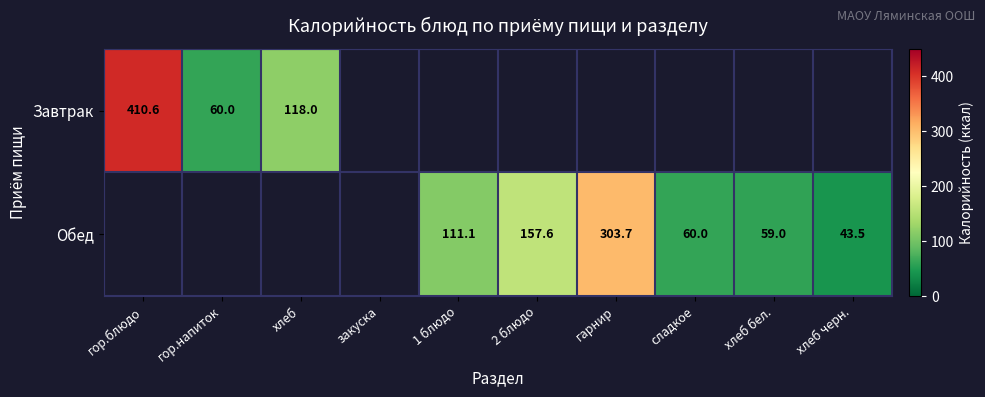

Which series changed the most between 2 блюдо and сладкое?

Обед